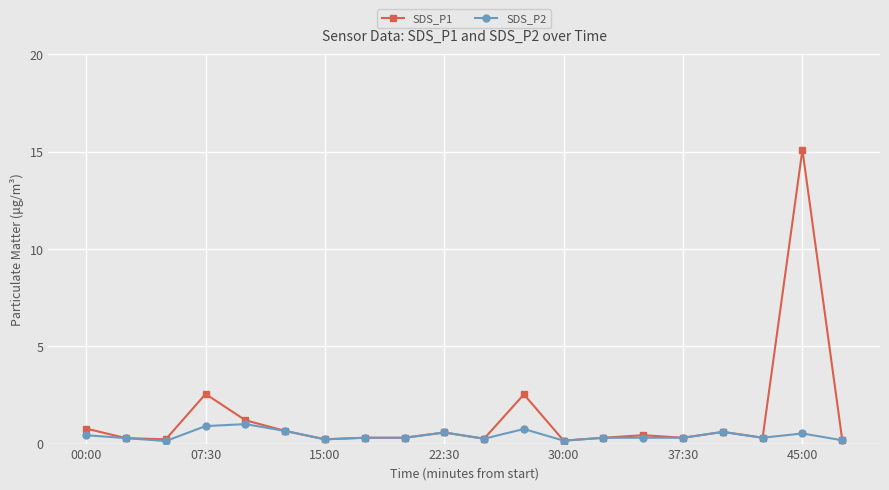

Is this an area chart (filled region under the line)?

No